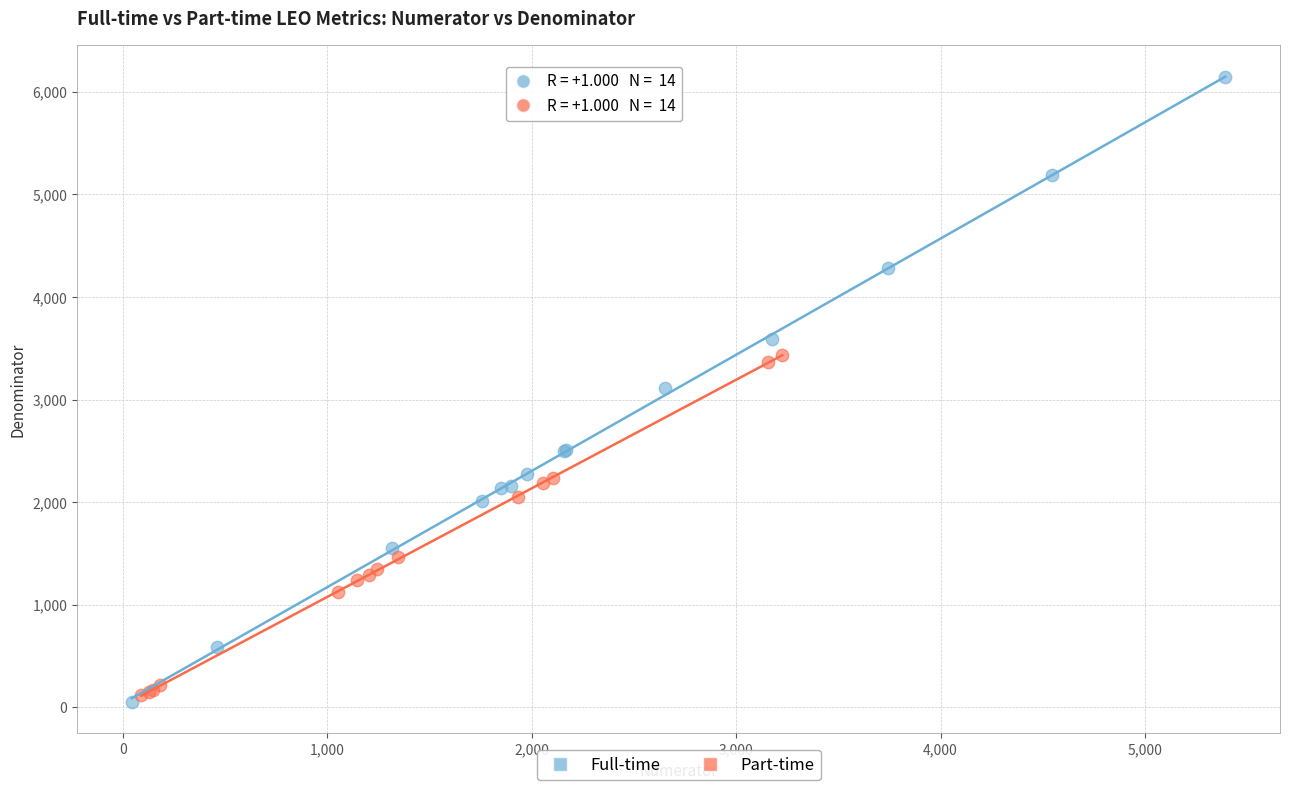

Which series has the largest Y range (max minus min)?

Full-time